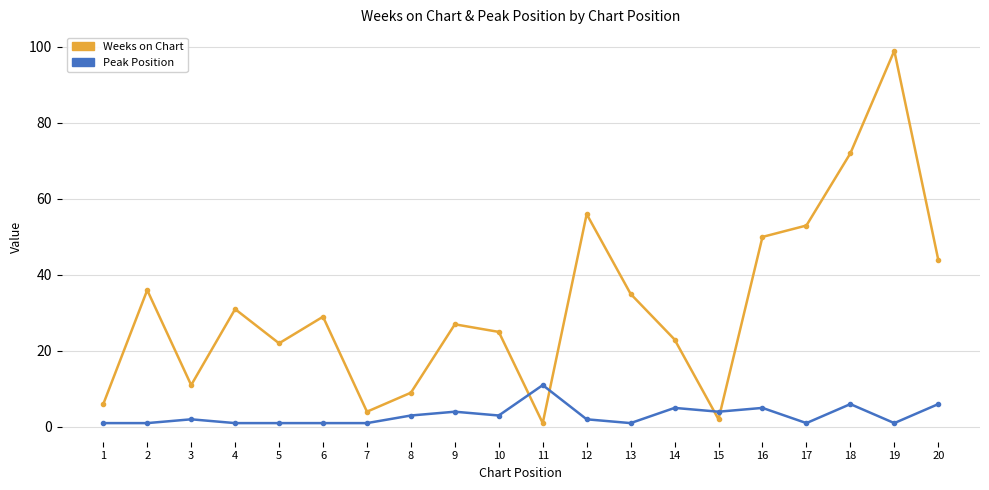

List the labels in order of Weeks on Chart value, smallest first.

11, 15, 7, 1, 8, 3, 5, 14, 10, 9, 6, 4, 13, 2, 20, 16, 17, 12, 18, 19